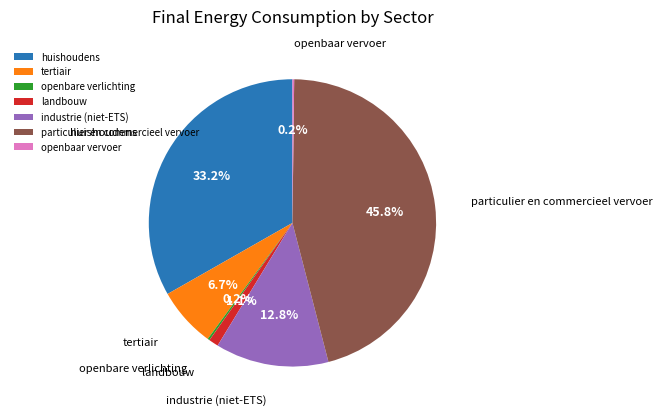

Does any single category account for the majority?

No